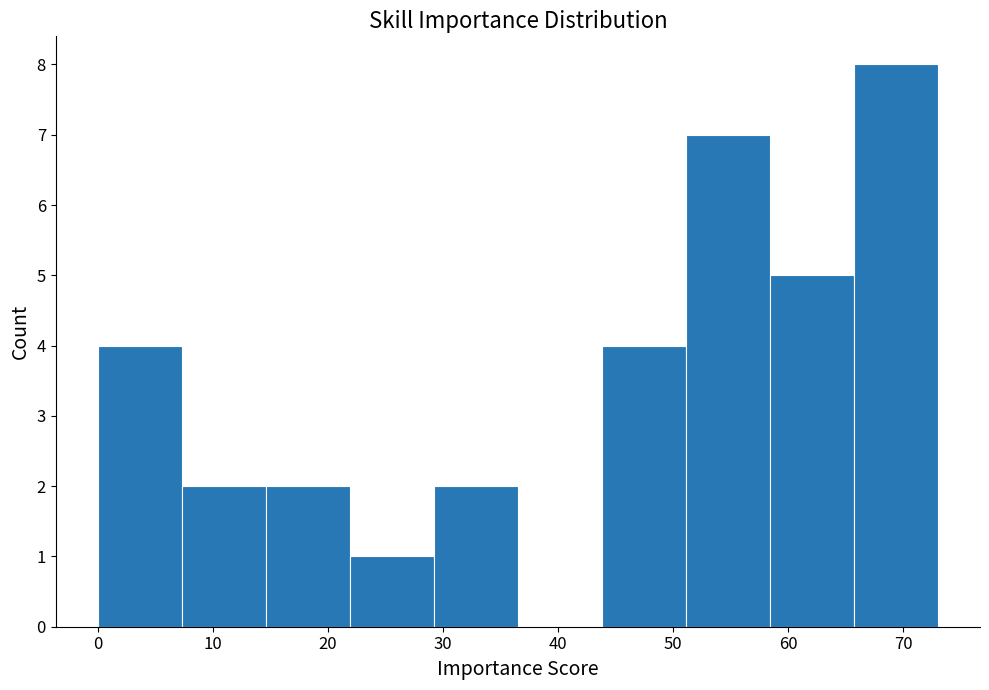

Which range on the x-axis has the tallest bar?

65.7 to 73.0